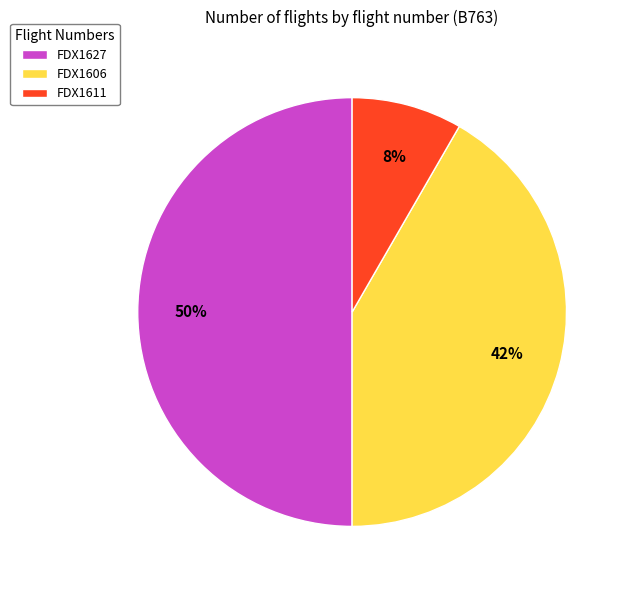

Rank the categories by value from lowest to highest.

FDX1611, FDX1606, FDX1627